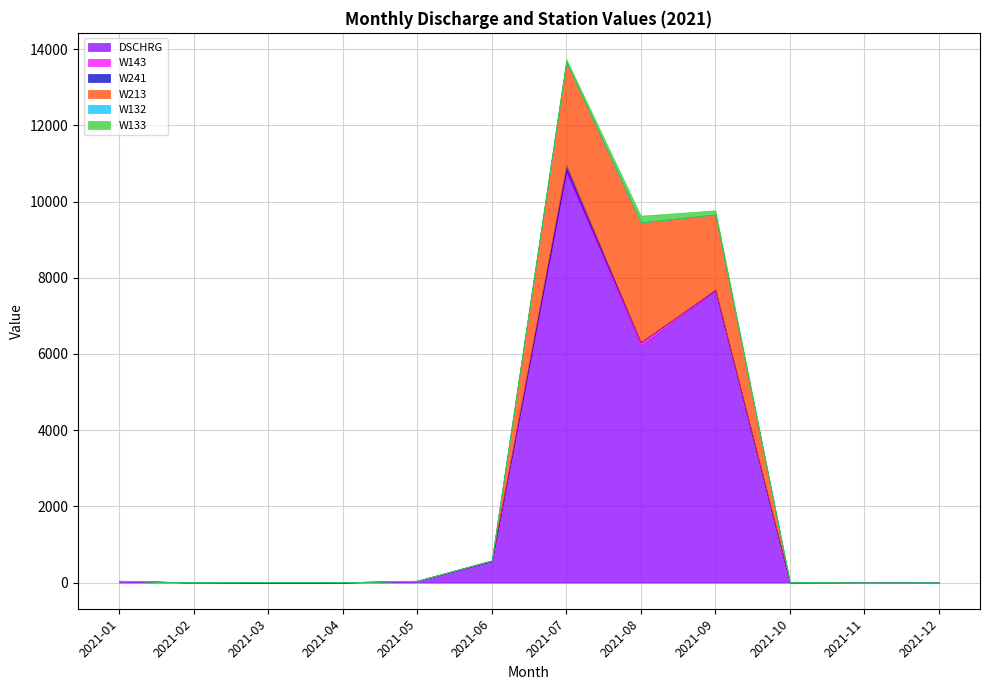

Rank the categories by W213 value from highest to lowest.

2021-08, 2021-07, 2021-09, 2021-06, 2021-10, 2021-04, 2021-11, 2021-12, 2021-05, 2021-01, 2021-02, 2021-03